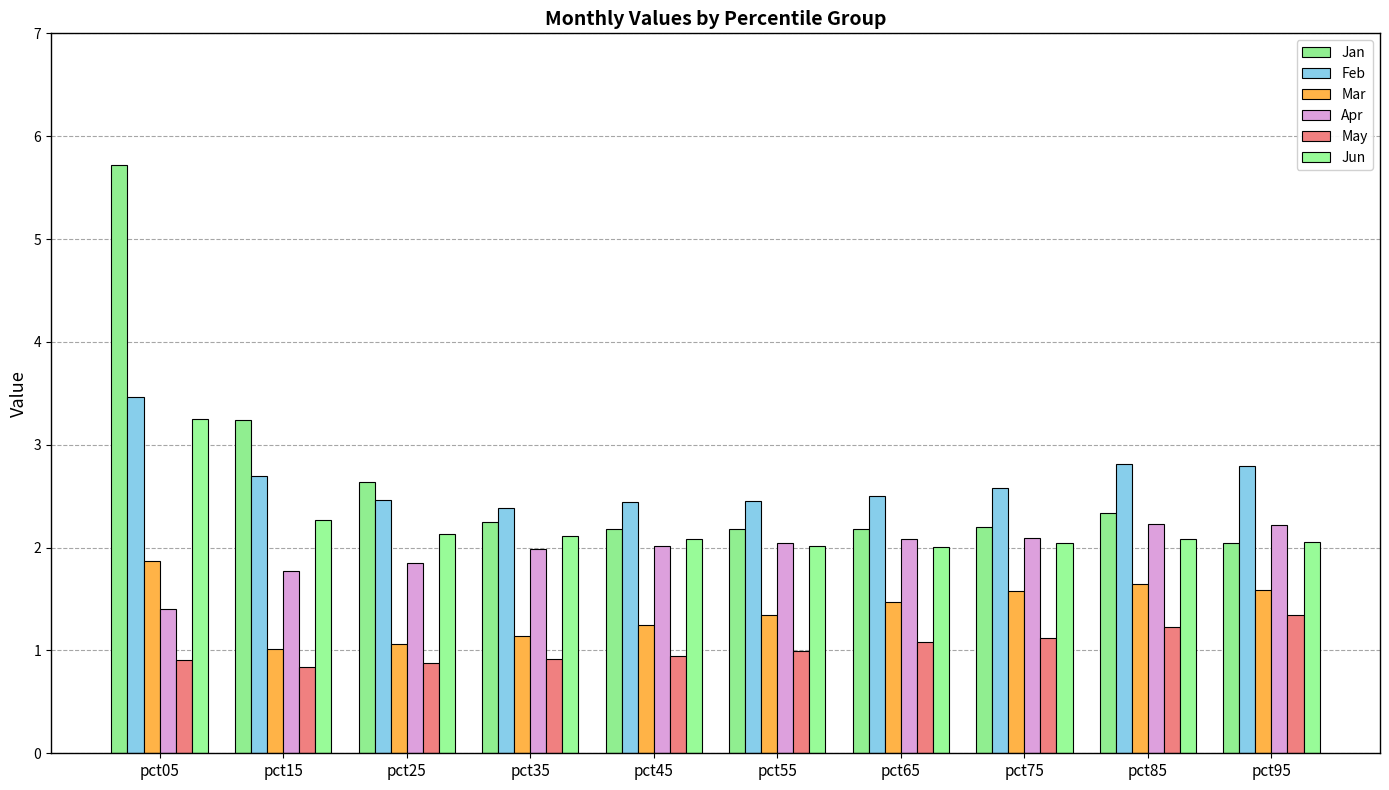

The Apr series shows 1.8 at pct25. True or false?

True